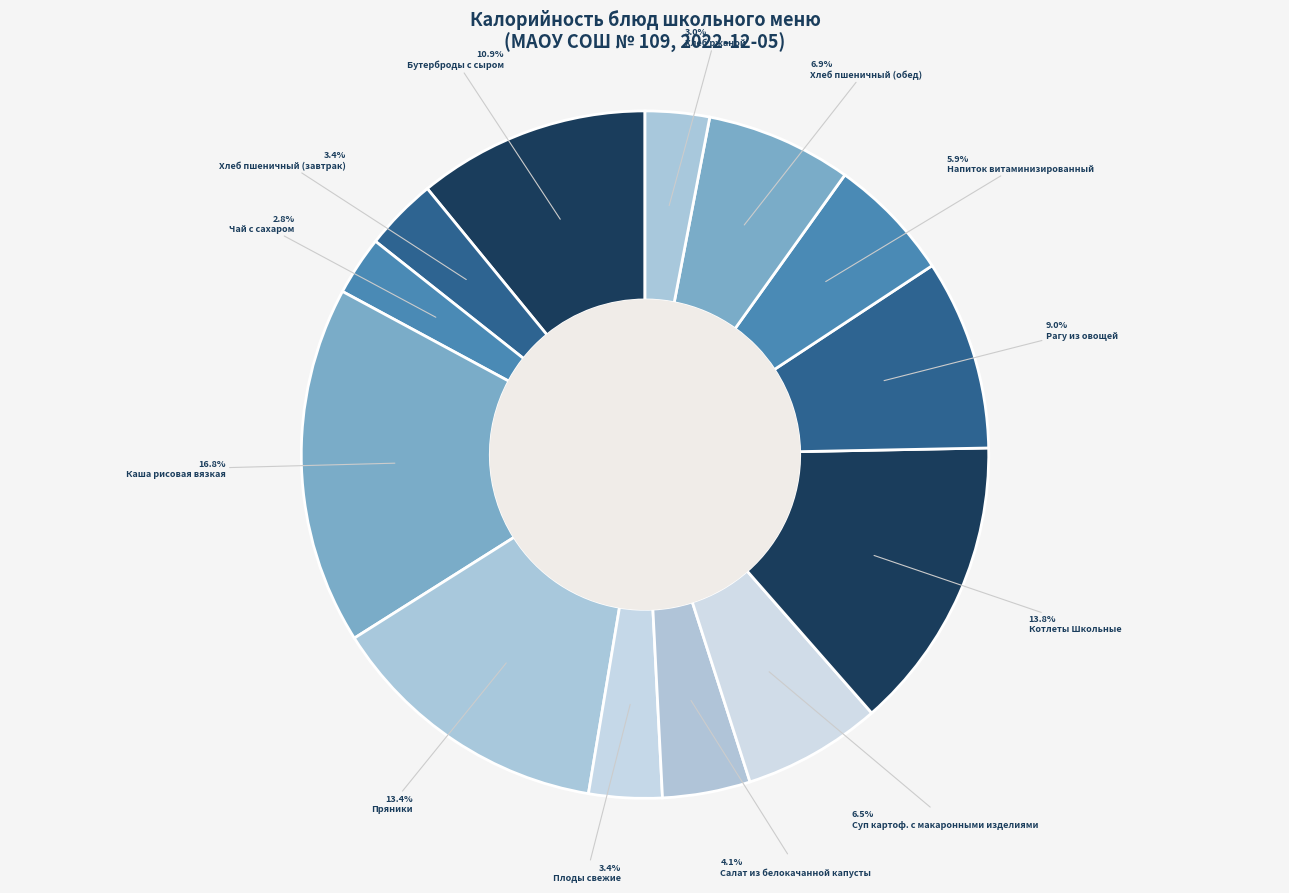

How many segments does this pie chart have?

13